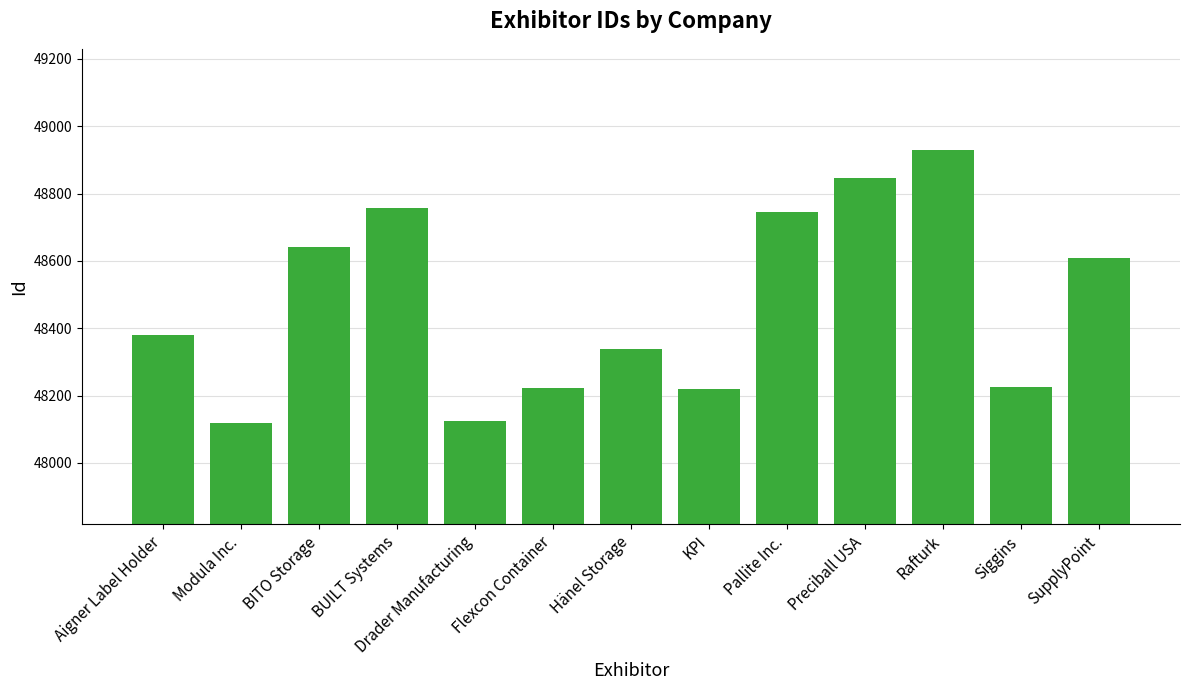

Between Hänel Storage and Preciball USA, which is larger?

Preciball USA